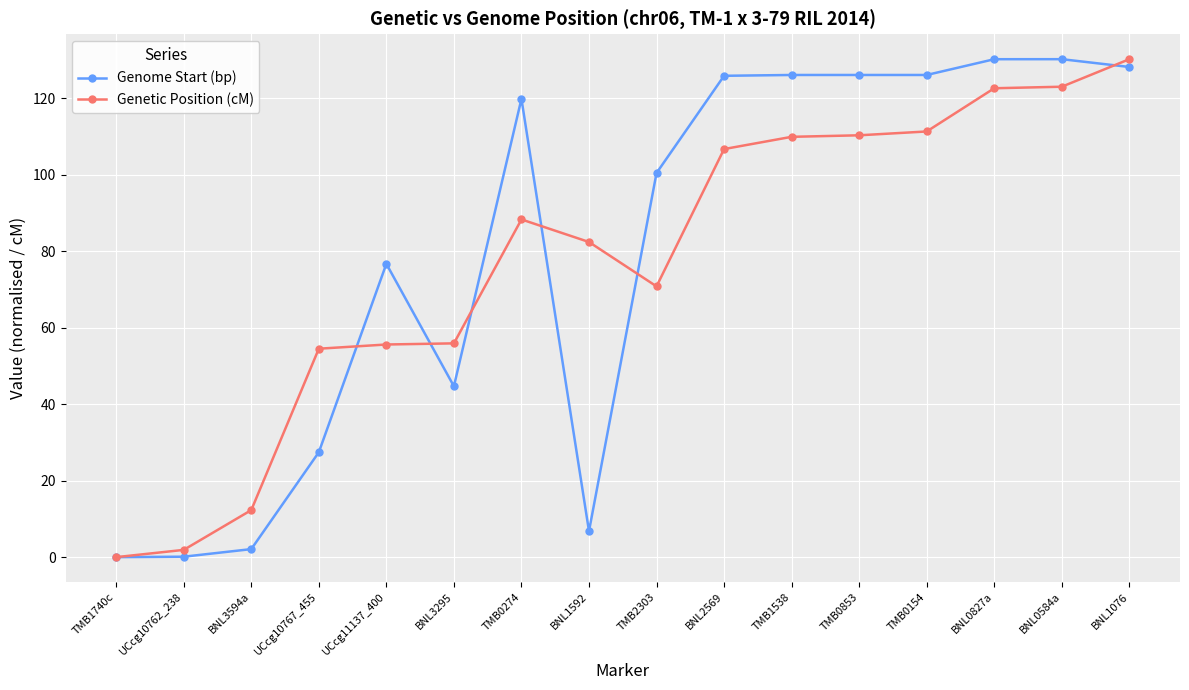

What are all the series names shown in the legend?

Genome Start (bp), Genetic Position (cM)